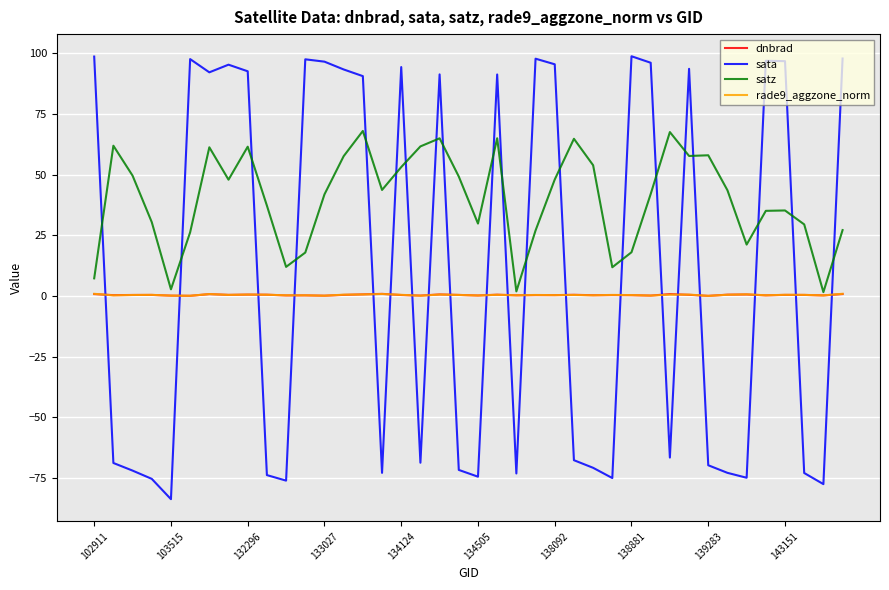

What are all the series names shown in the legend?

dnbrad, sata, satz, rade9_aggzone_norm